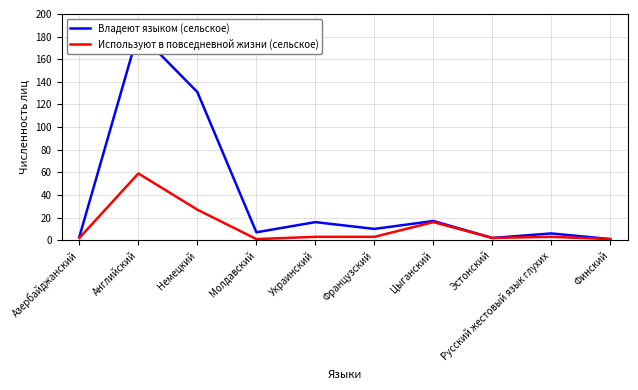

How many lines are shown in the chart?

2